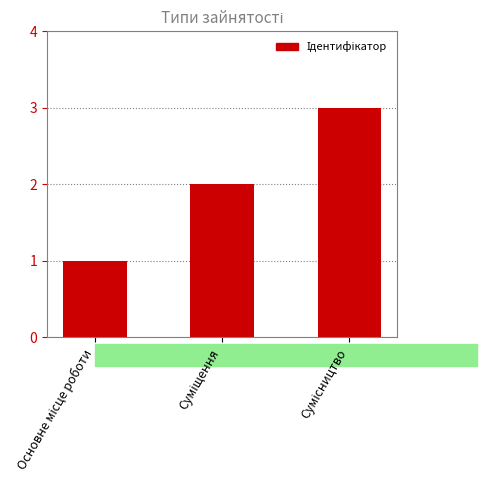

What is the difference between the second highest and minimum values?

1